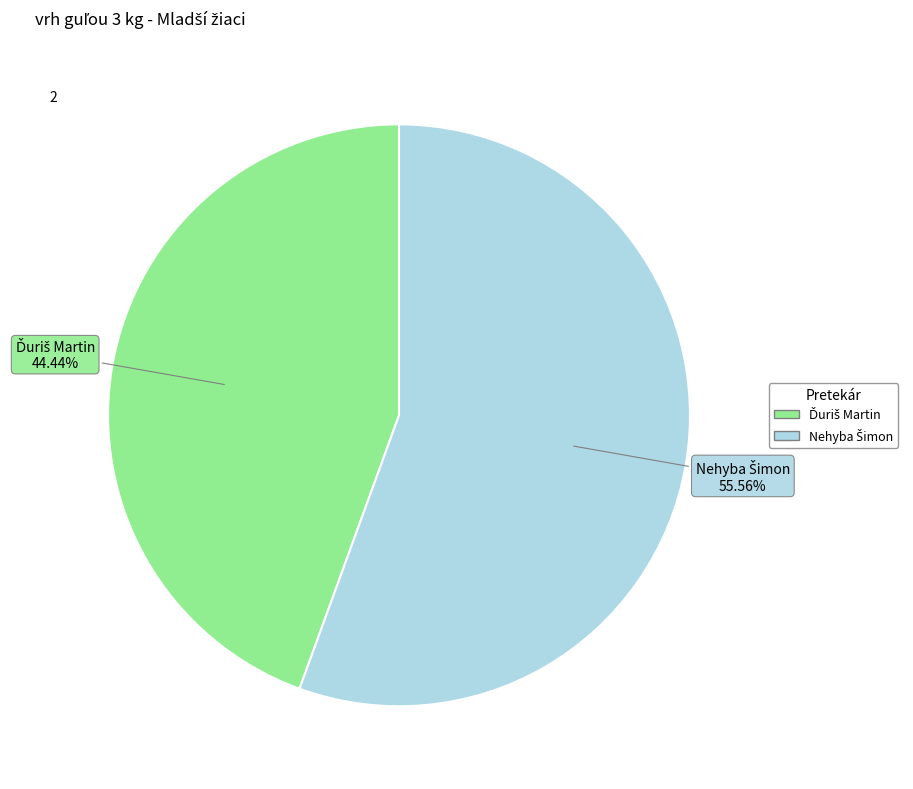

Is there any slice that represents more than half of the pie?

Yes